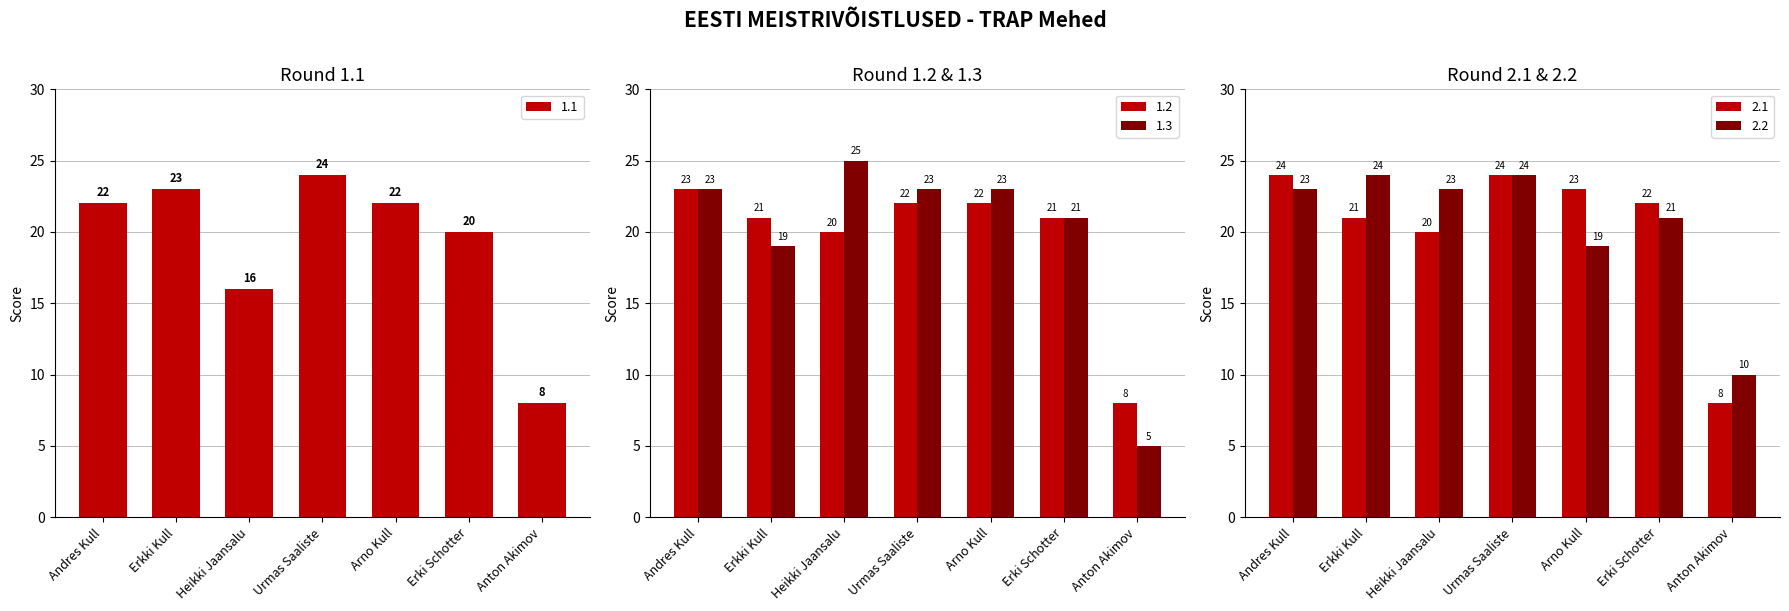

Which series has the largest total across all categories?

2.2